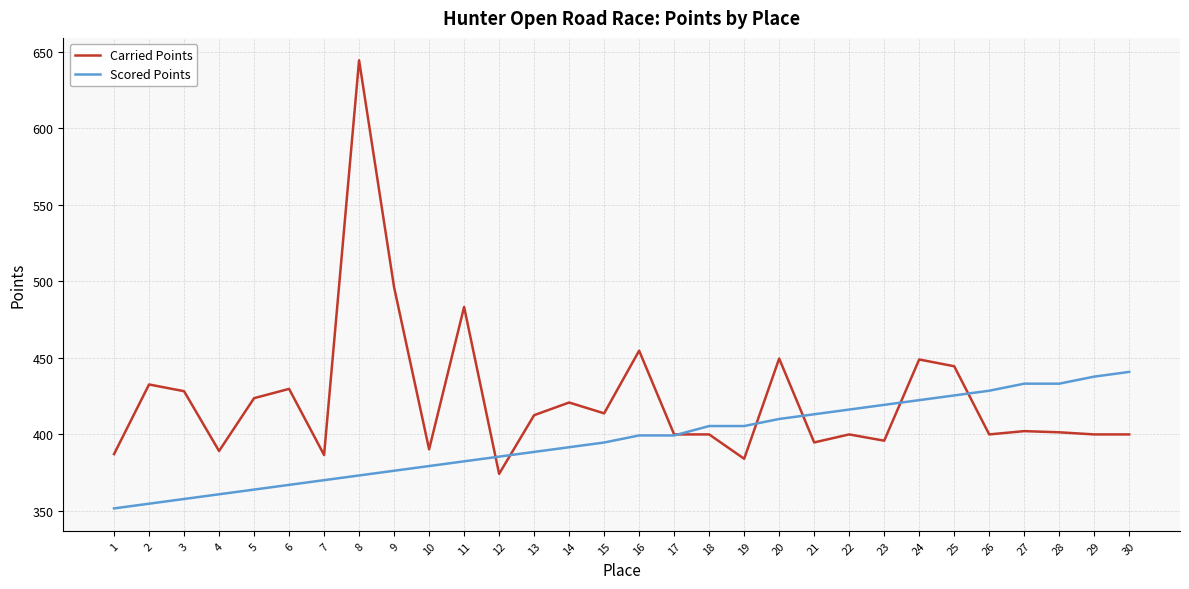

The Carried Points series shows 216.4 at 21. True or false?

False